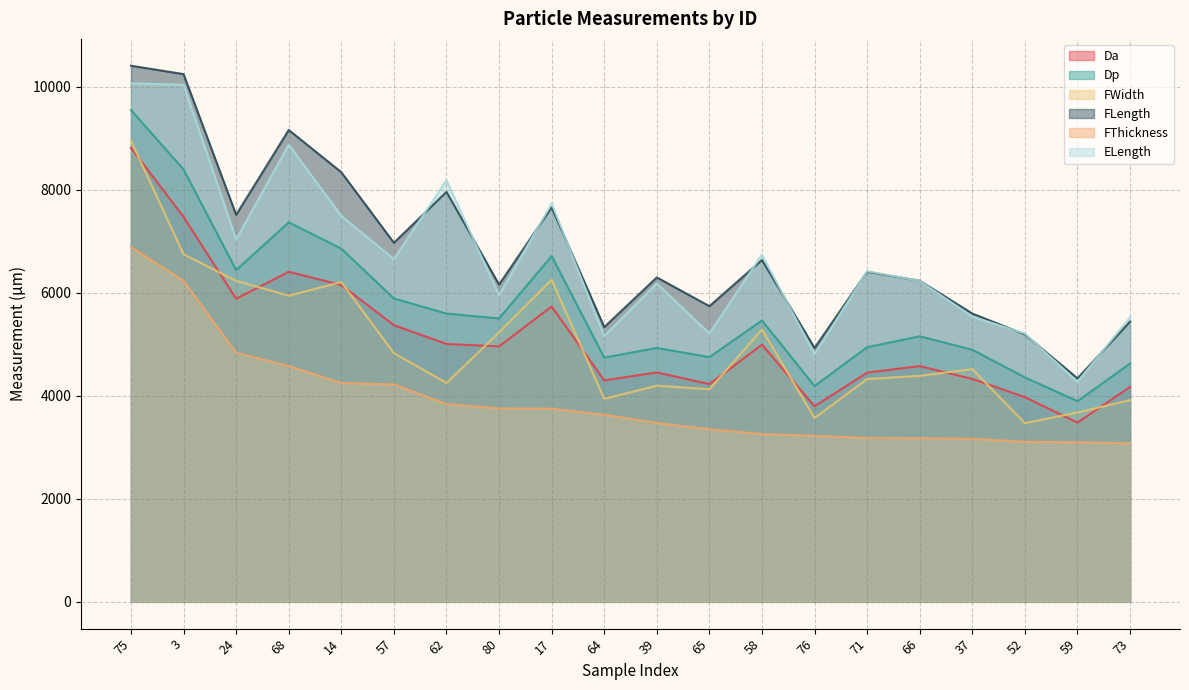

What is the sum of the Dp values at 14 and 17?

13572.5